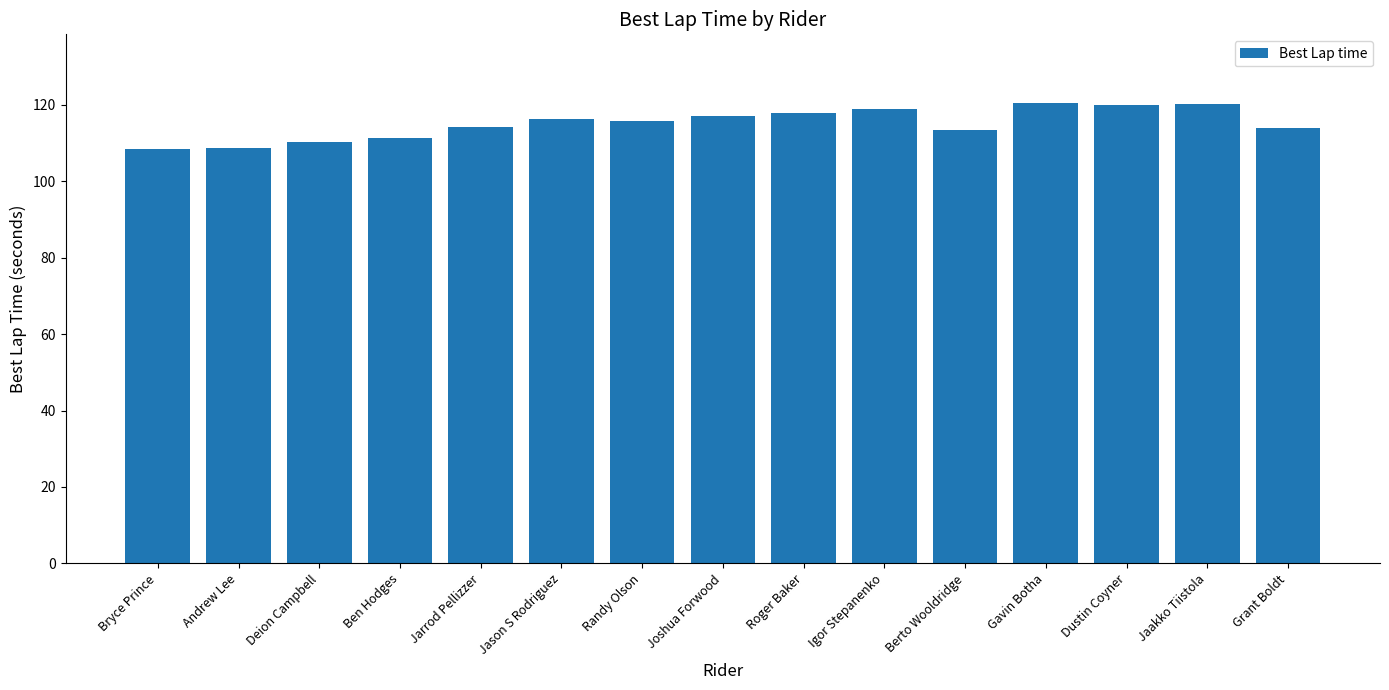

Is it true that the value at Randy Olson is 115.8?

True